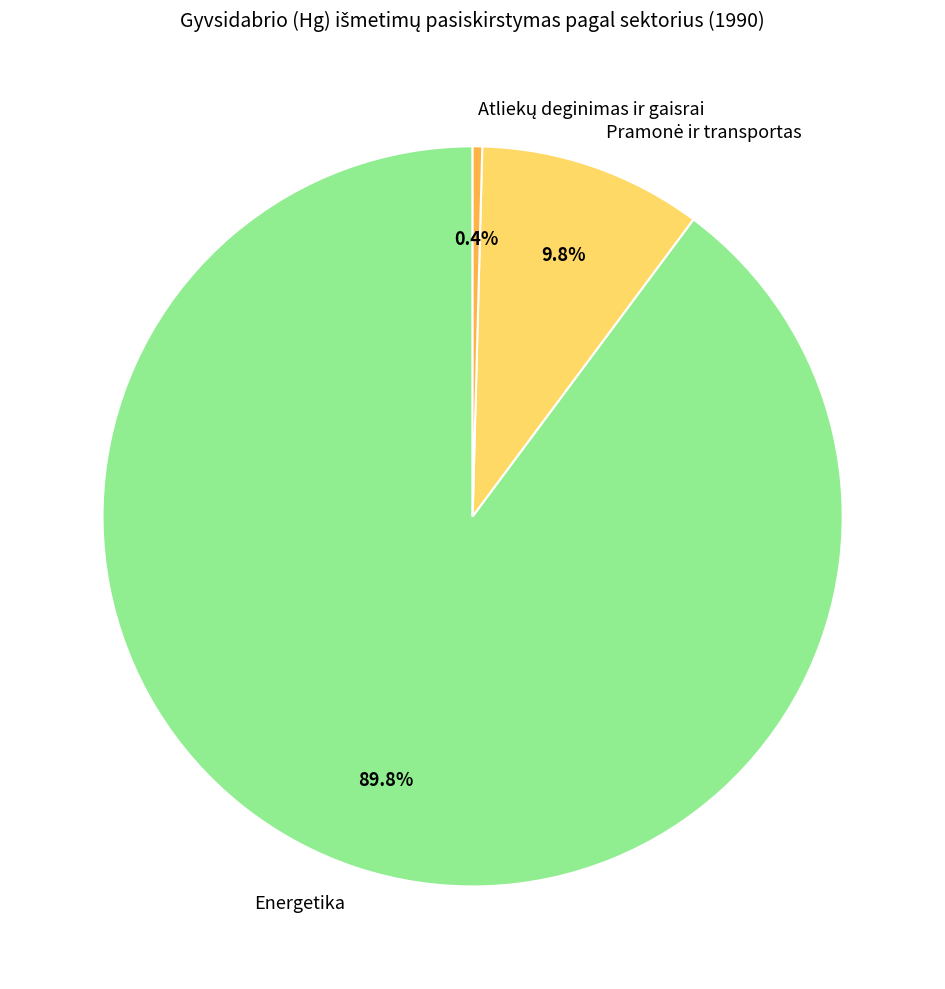

What percentage is NOT represented by Energetika?

10.2%